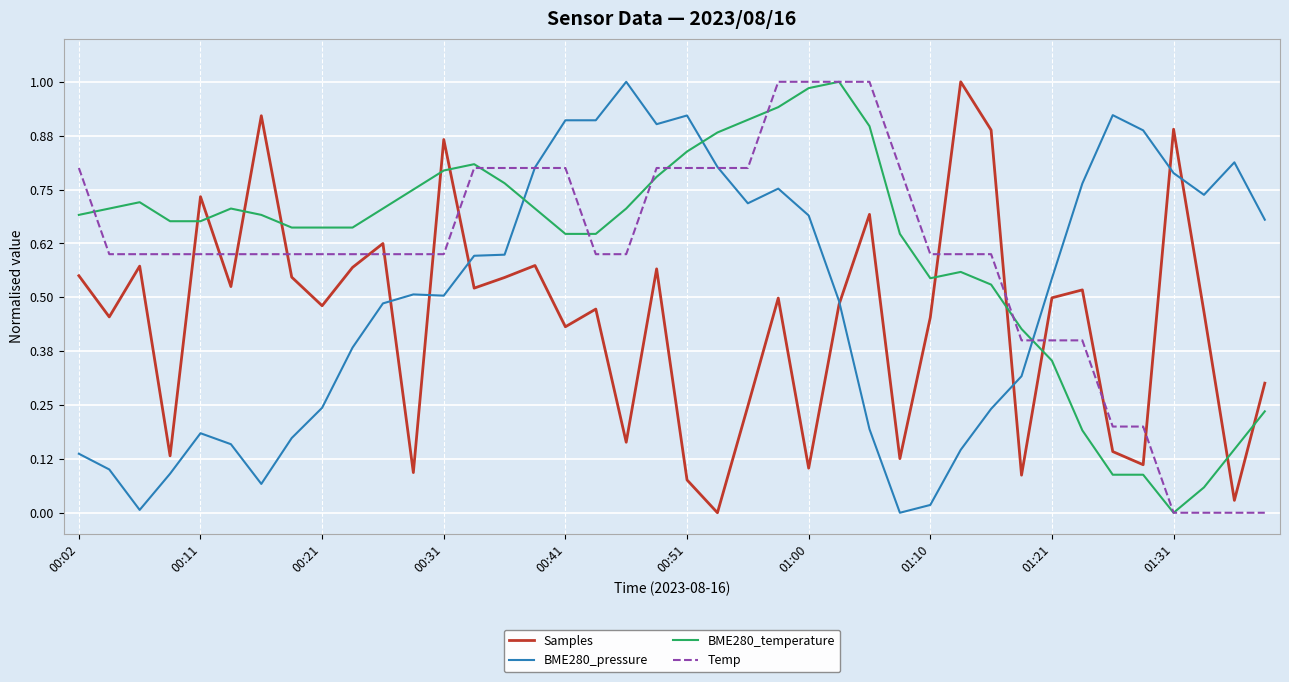

True or false: Samples and BME280_temperature intersect in this chart.

True